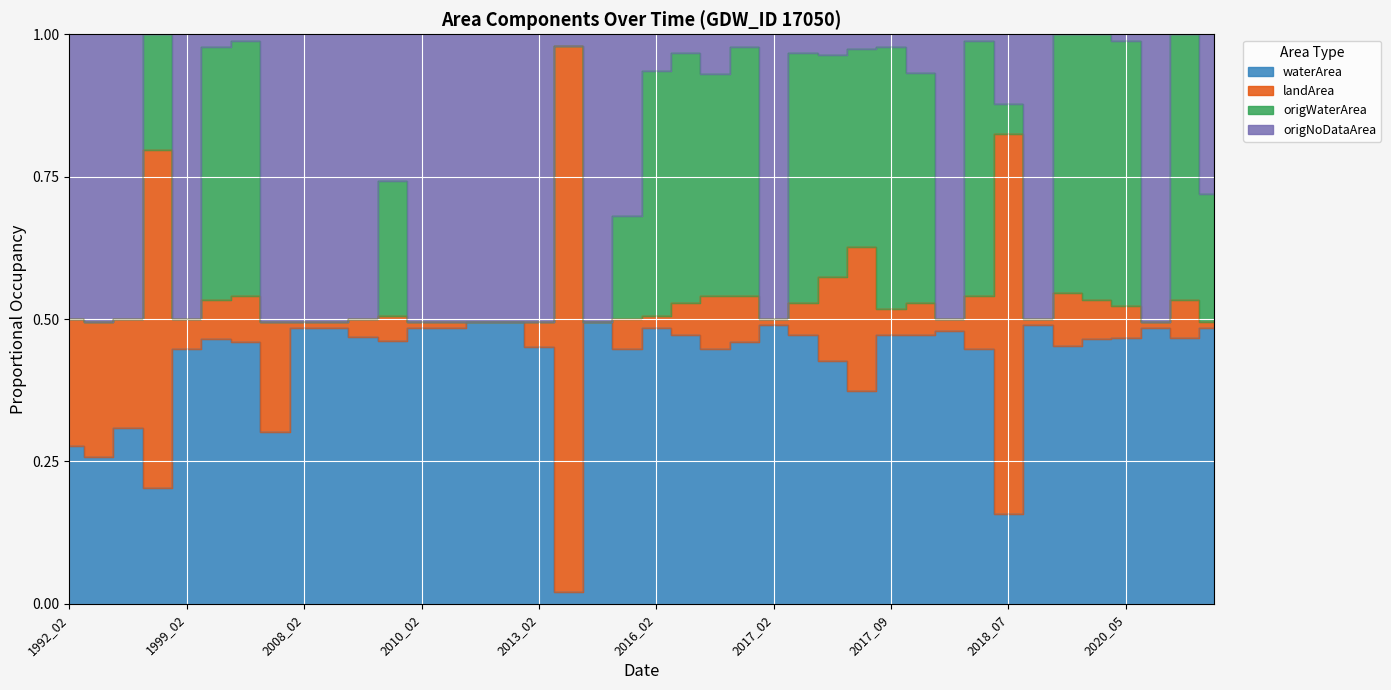

At which category does origNoDataArea reach its first local peak?

1996_07